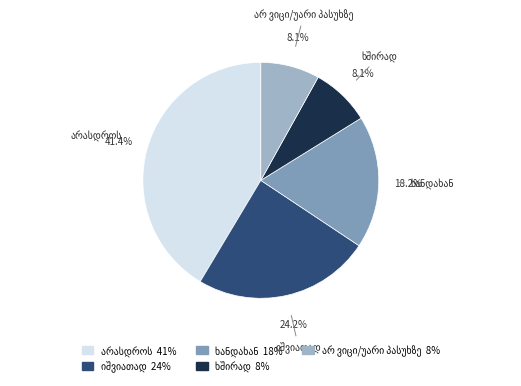

Does any single category account for the majority?

No